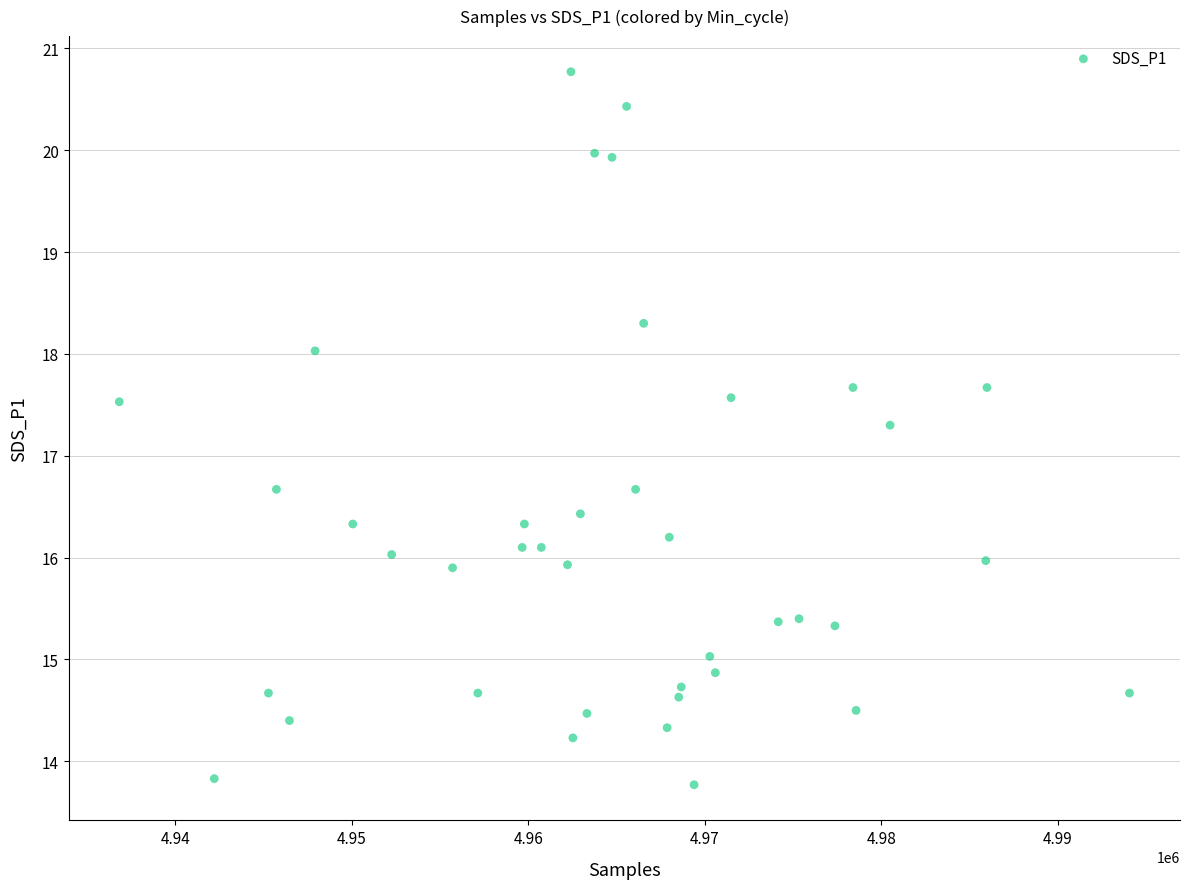

What is the range of X values (max minus min)?

57221.0